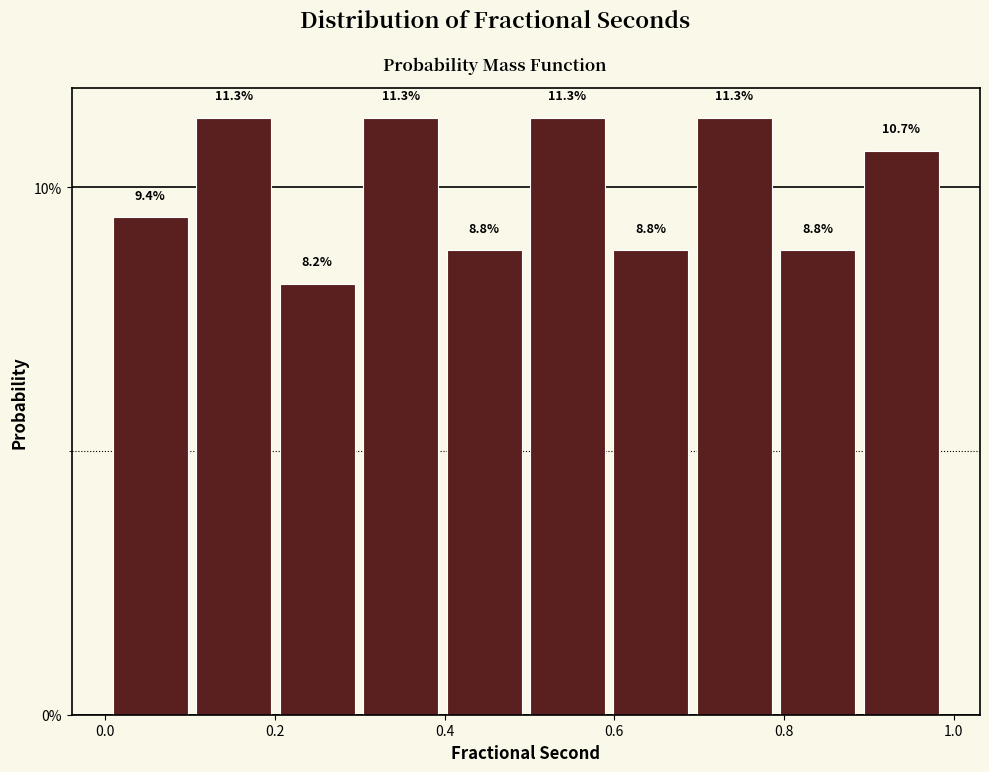

Reading left to right, transcribe this chart: for each bar, give the range it covers on the x-axis and its height. The bar edges are not printed on the chart, so give them approximately, as read against the axis.

0.00 to 0.10: 9.4
0.10 to 0.20: 11.3
0.20 to 0.30: 8.2
0.30 to 0.40: 11.3
0.40 to 0.50: 8.8
0.50 to 0.60: 11.3
0.60 to 0.70: 8.8
0.70 to 0.80: 11.3
0.80 to 0.88: 8.8
0.88 to 0.98: 10.7